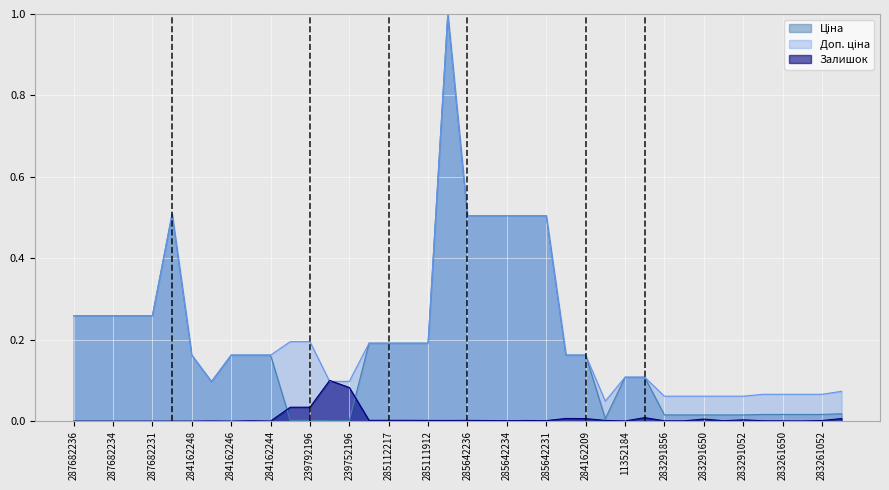

How many lines are shown in the chart?

3